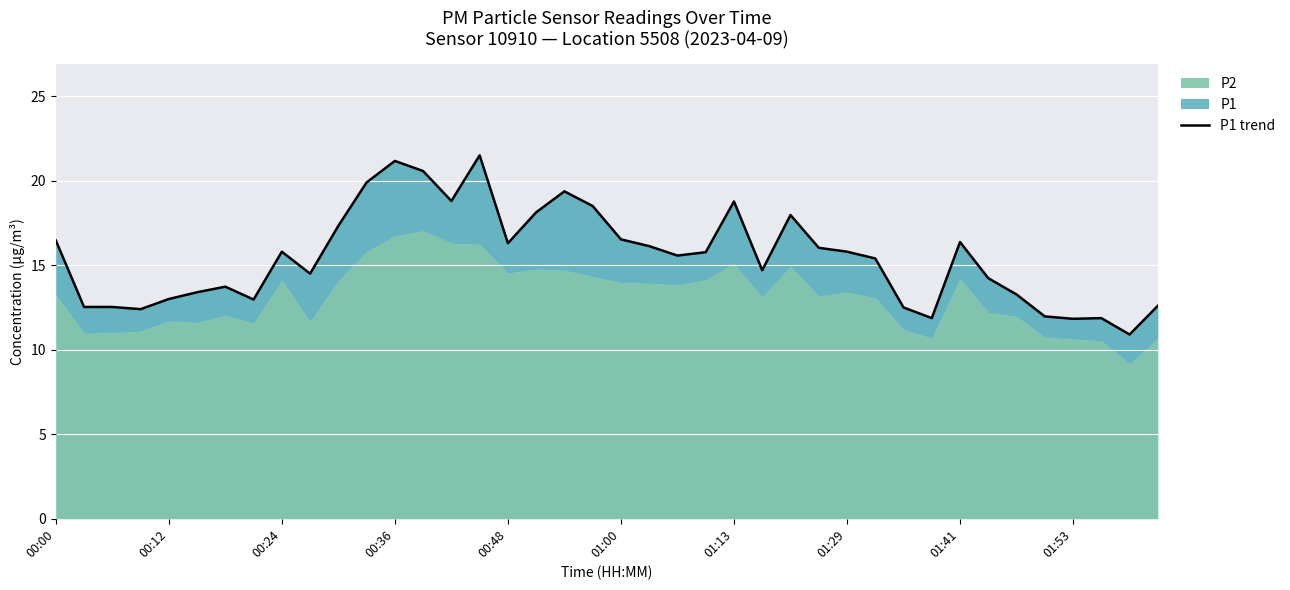

What is the value of the 32nd point from the left?

11.9